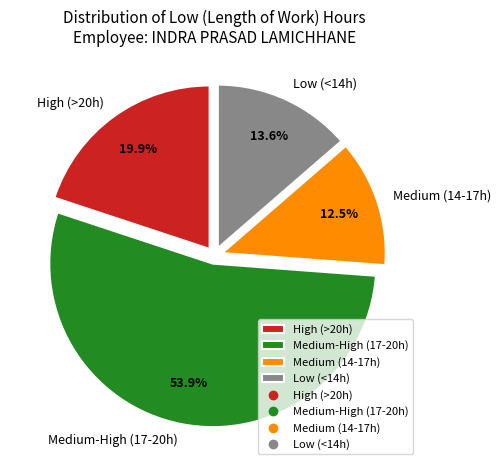

To the nearest percent, what is the average slice percentage?

25%